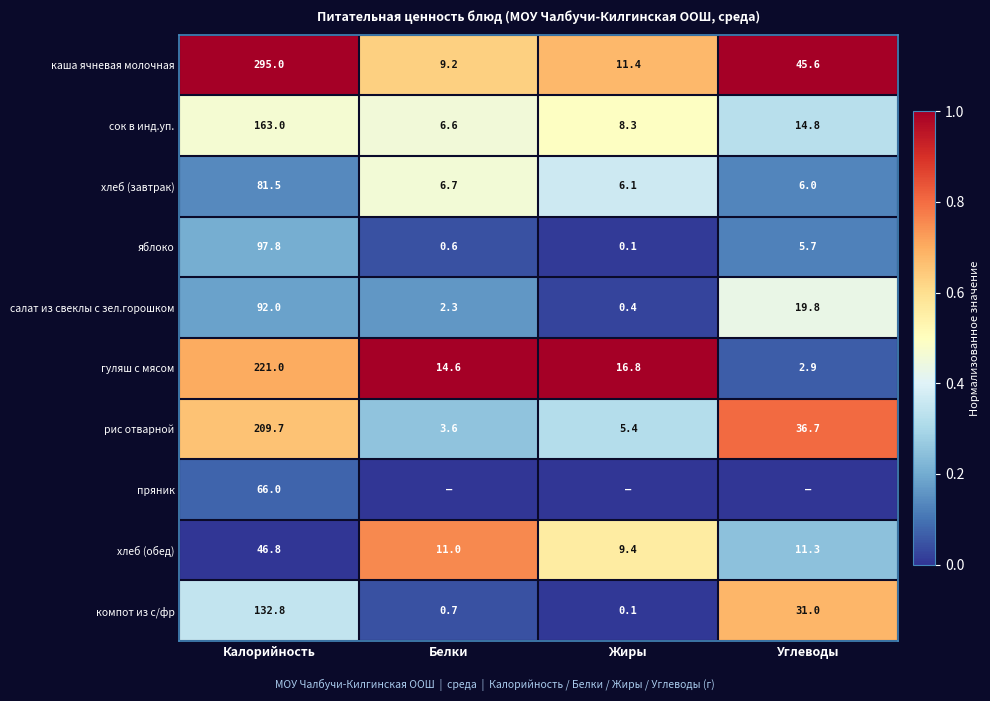

What is the difference between the highest and lowest values at Жиры?

1.0